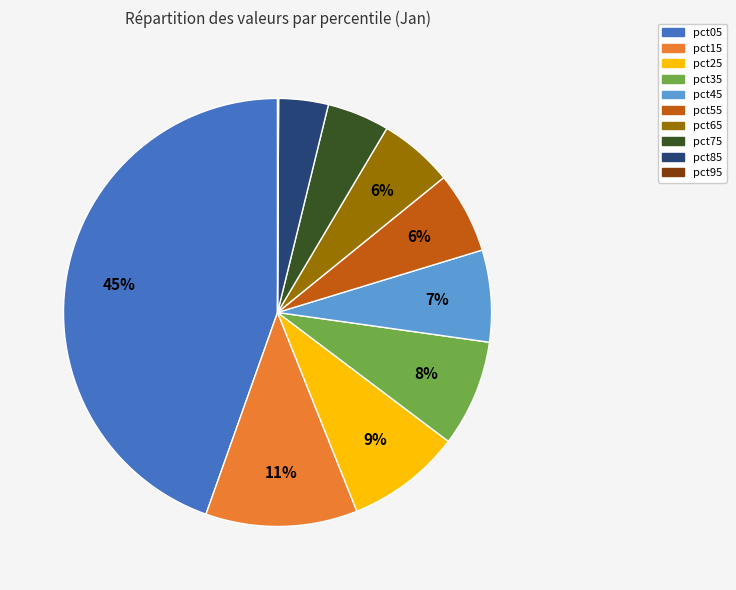

Is there any slice that represents more than half of the pie?

No